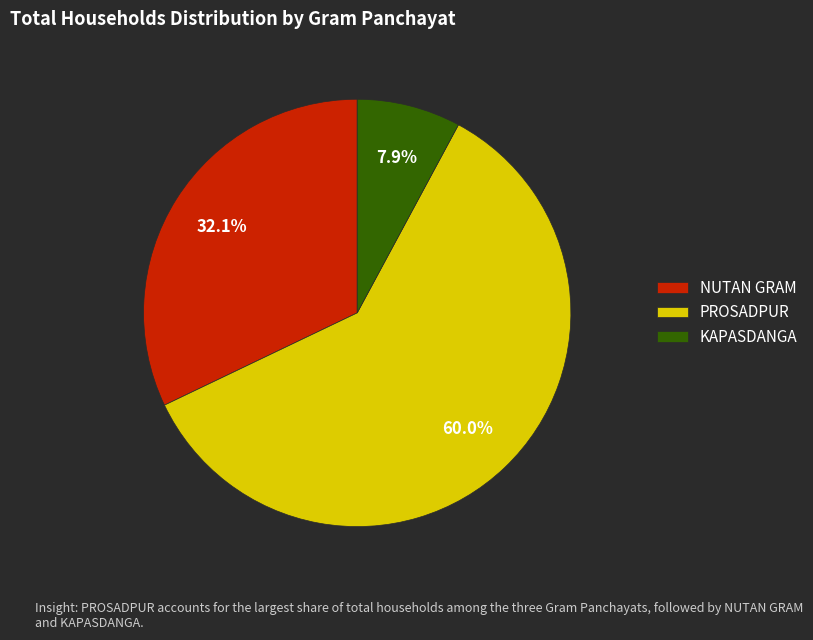

Which has a higher value, NUTAN GRAM or PROSADPUR?

PROSADPUR